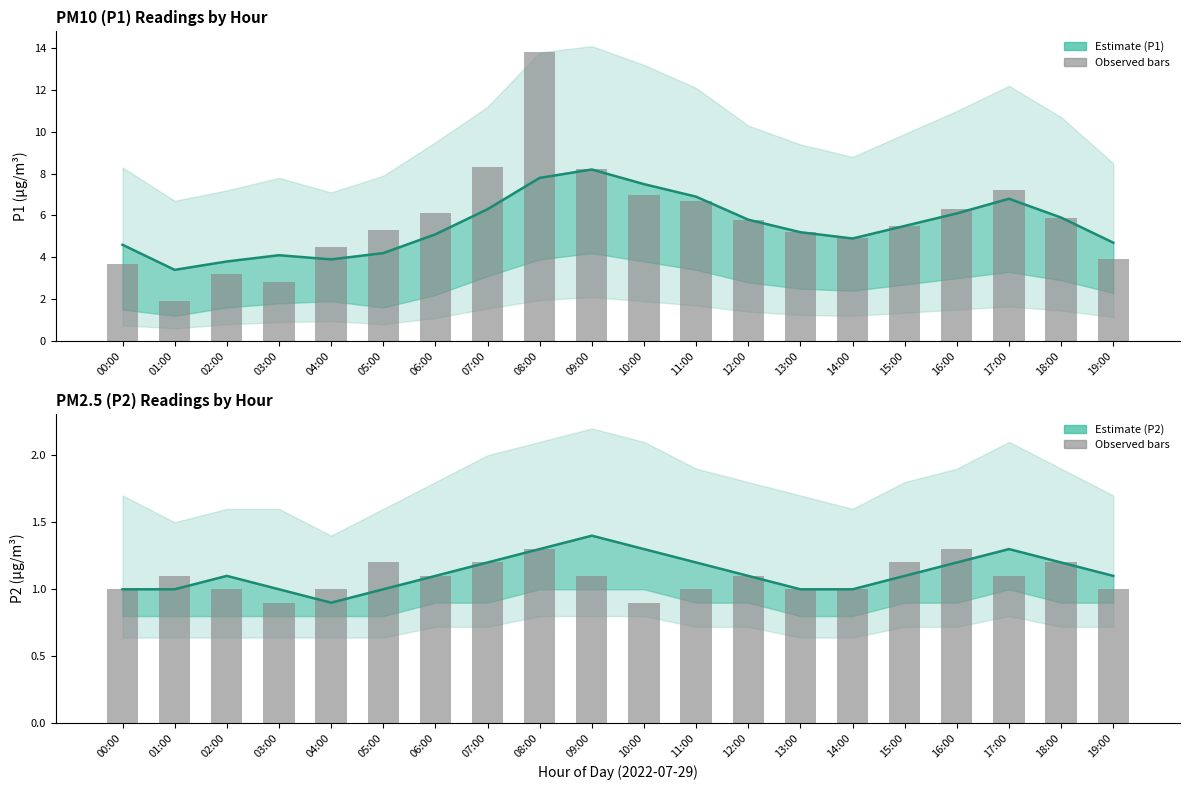

Reading left to right, list all the values displayed in this chart.

P1 estimate: 4.6	3.4	3.8	4.1	3.9	4.2	5.1	6.3	7.8	8.2	7.5	6.9	5.8	5.2	4.9	5.5	6.1	6.8	5.9	4.7
P1 observed: 3.7	1.9	3.2	2.8	4.5	5.3	6.1	8.3	13.8	8.2	7.0	6.7	5.8	5.2	4.9	5.5	6.3	7.2	5.9	3.9
P2 estimate: 1.0	1.0	1.1	1.0	0.9	1.0	1.1	1.2	1.3	1.4	1.3	1.2	1.1	1.0	1.0	1.1	1.2	1.3	1.2	1.1
P2 observed: 1.0	1.1	1.0	0.9	1.0	1.2	1.1	1.2	1.3	1.1	0.9	1.0	1.1	1.0	1.0	1.2	1.3	1.1	1.2	1.0